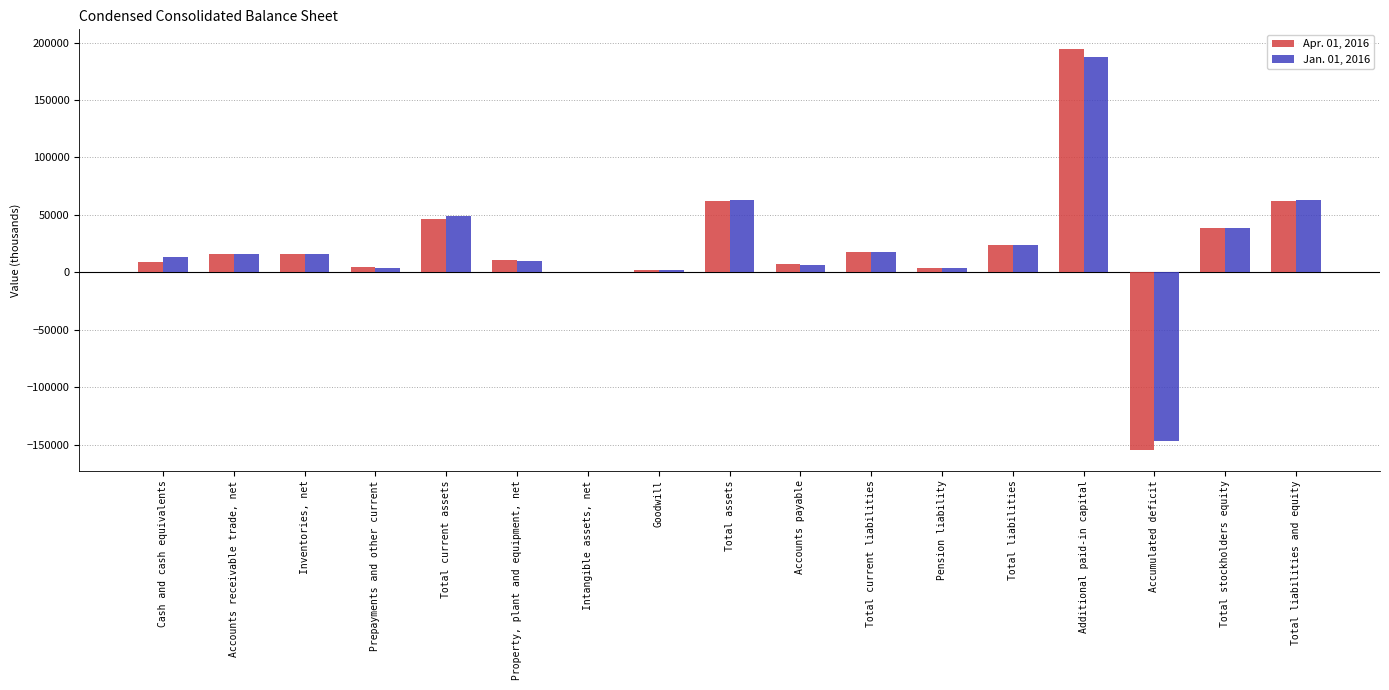

The Jan. 01, 2016 series shows -146980 at Accumulated deficit. True or false?

True